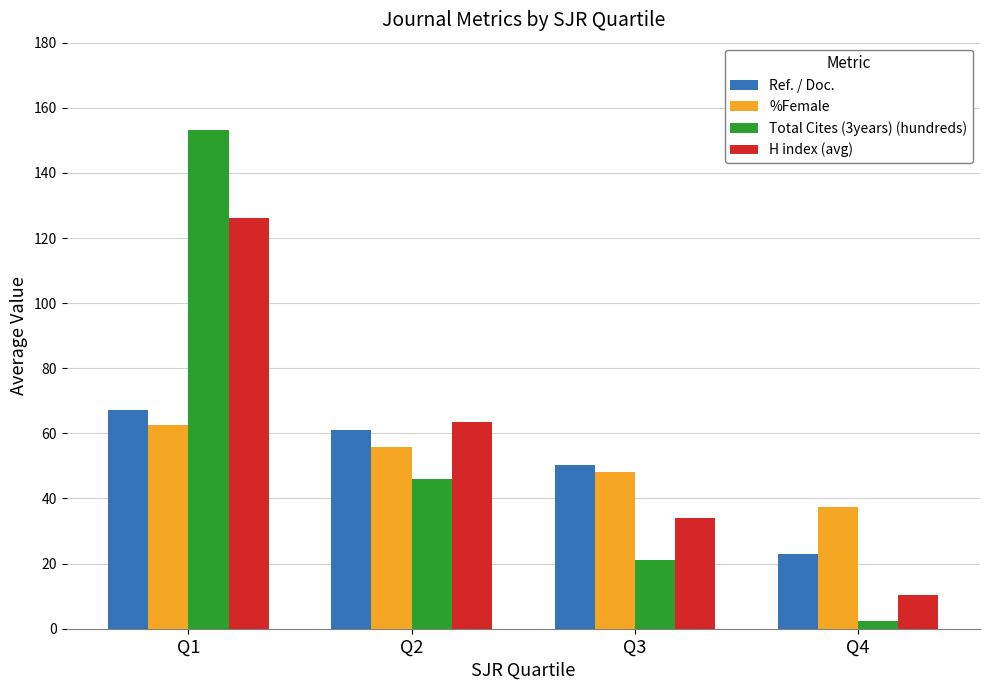

What is the average value of the H index (avg) series?

58.5